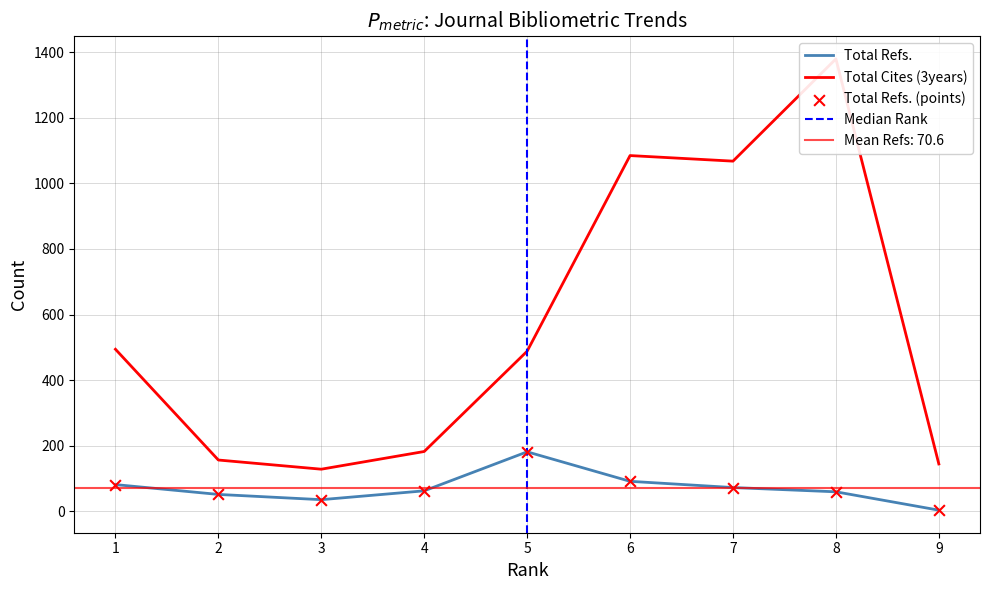

Which series reaches the minimum Y coordinate?

Total Refs.